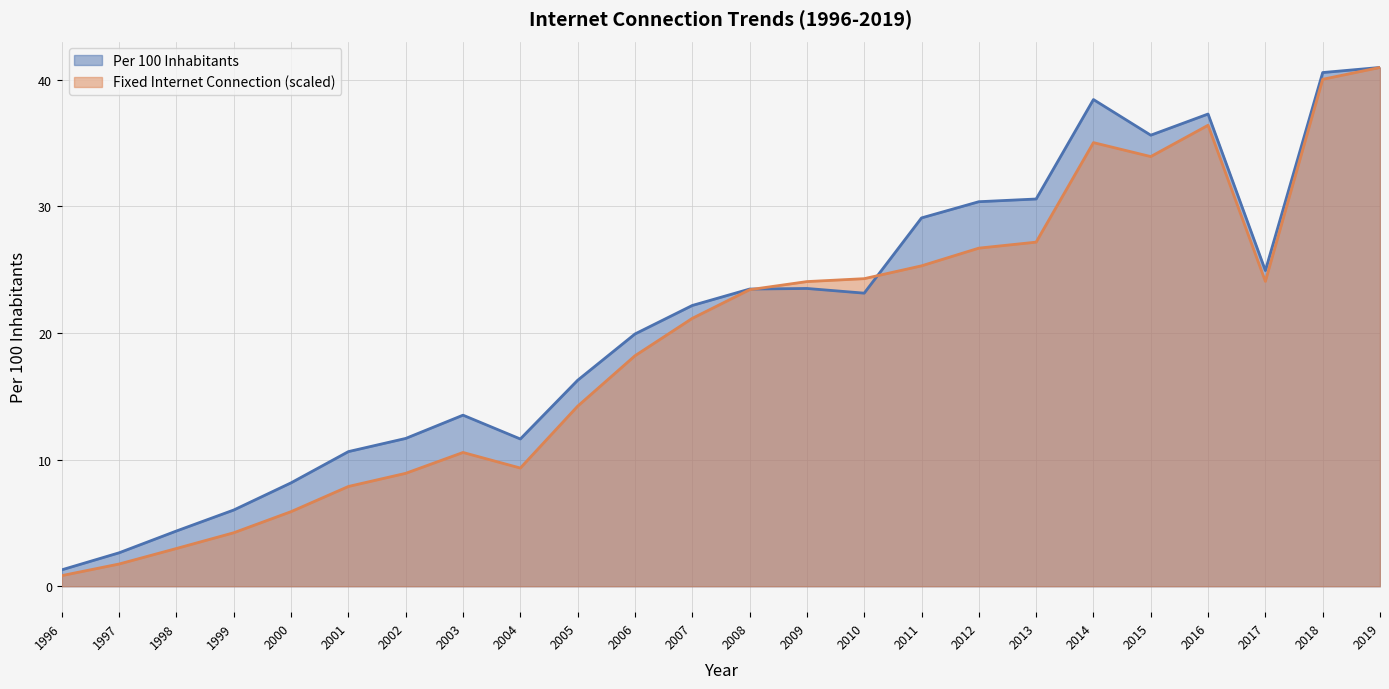

In Per 100 inhabitants, how many points are higher than both neighbors (excluding endpoints)?

4